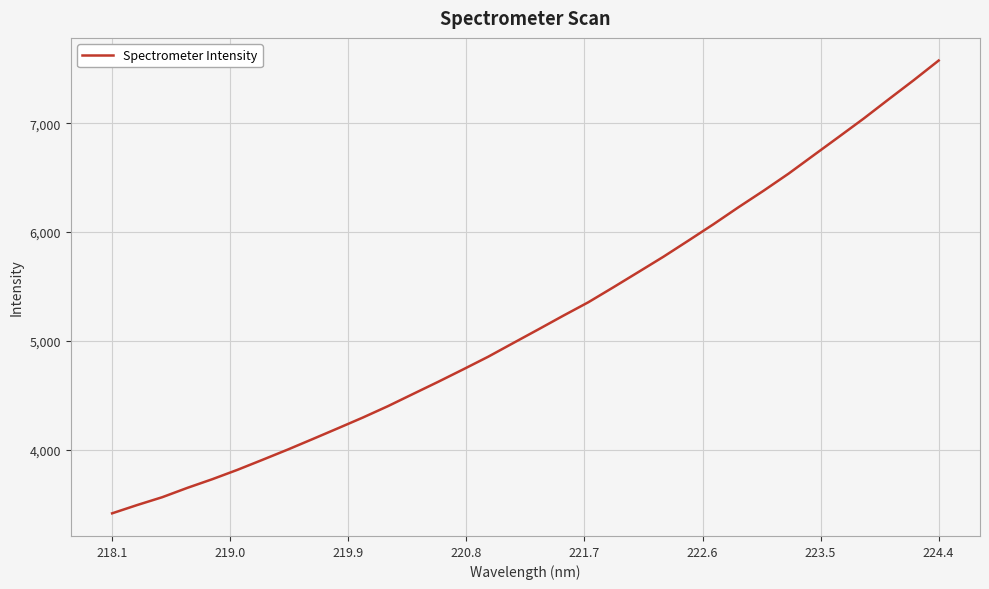

How many distinct data groups are displayed?

1